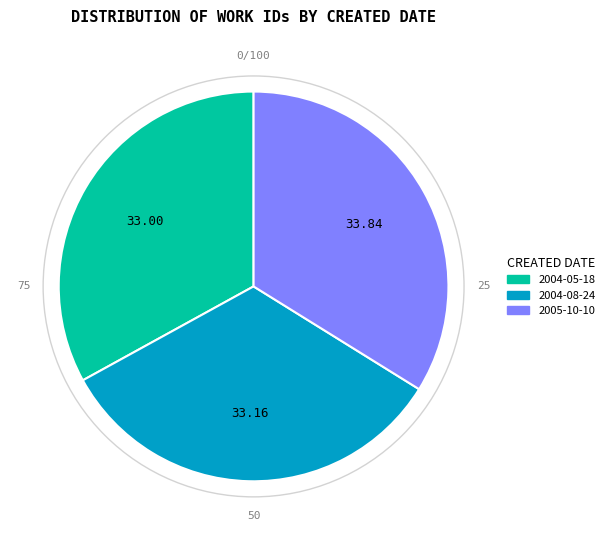

Combined, do 2004-05-18 and 2005-10-10 account for over 50%?

Yes